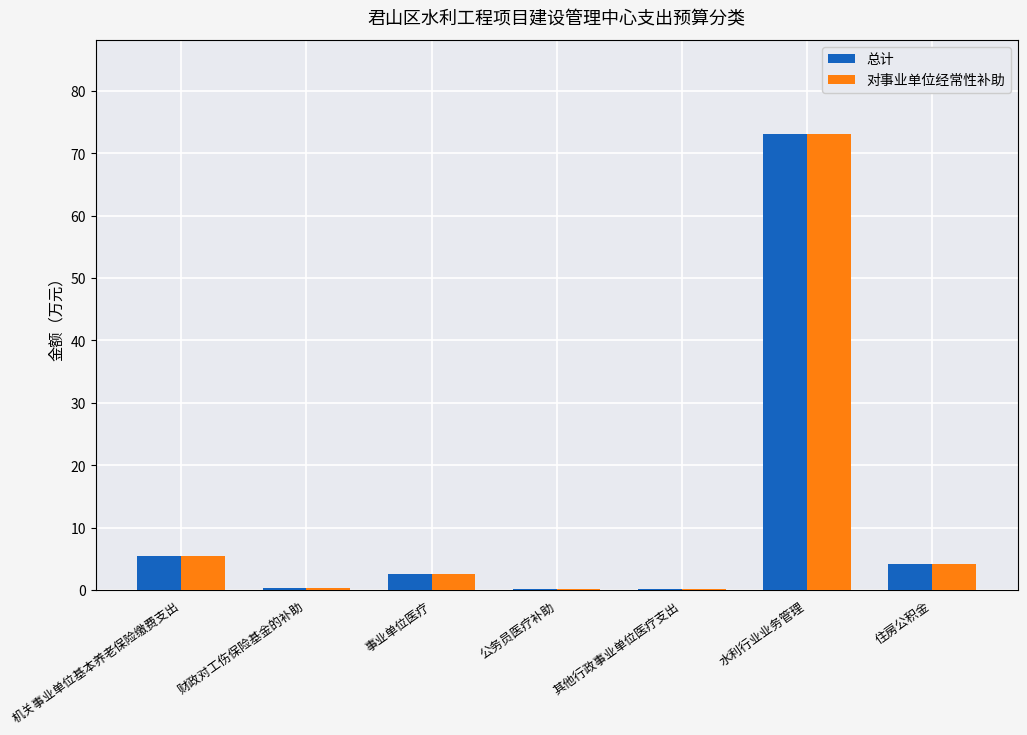

What is the total value across all series at 公务员医疗补助?

0.4